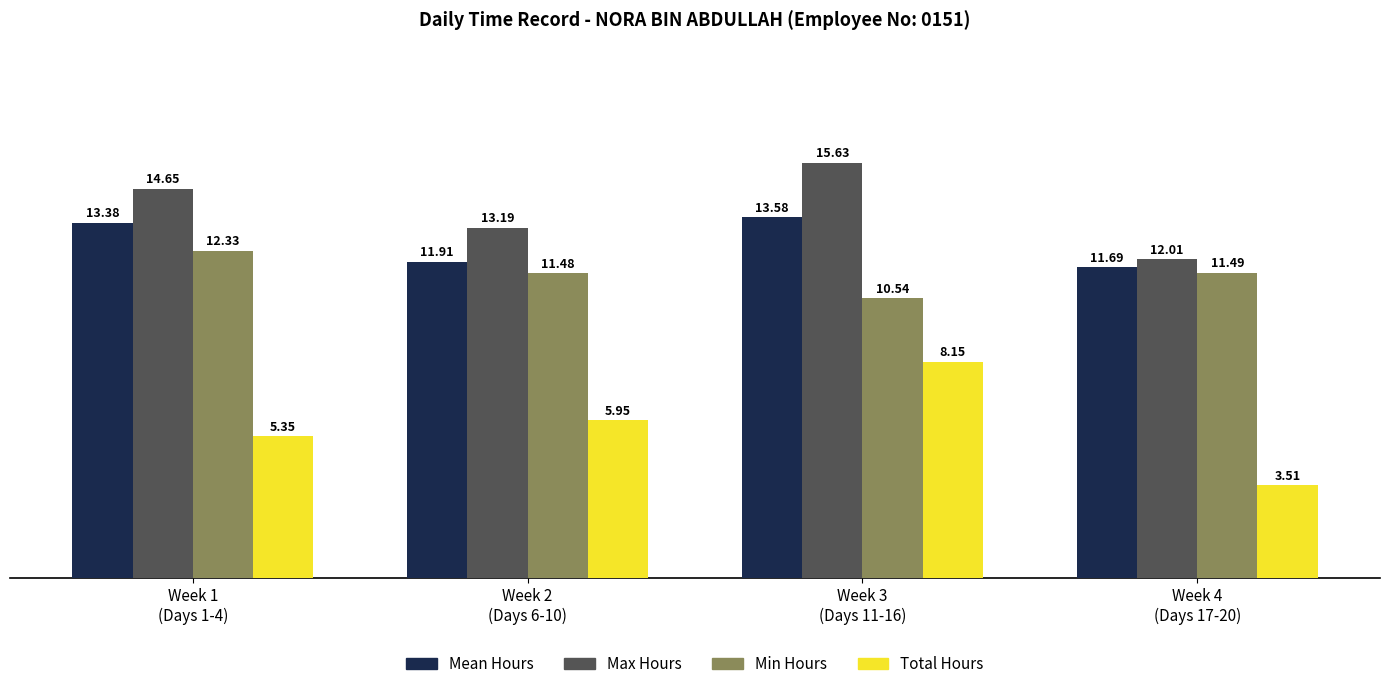

How many groups of bars are there?

4